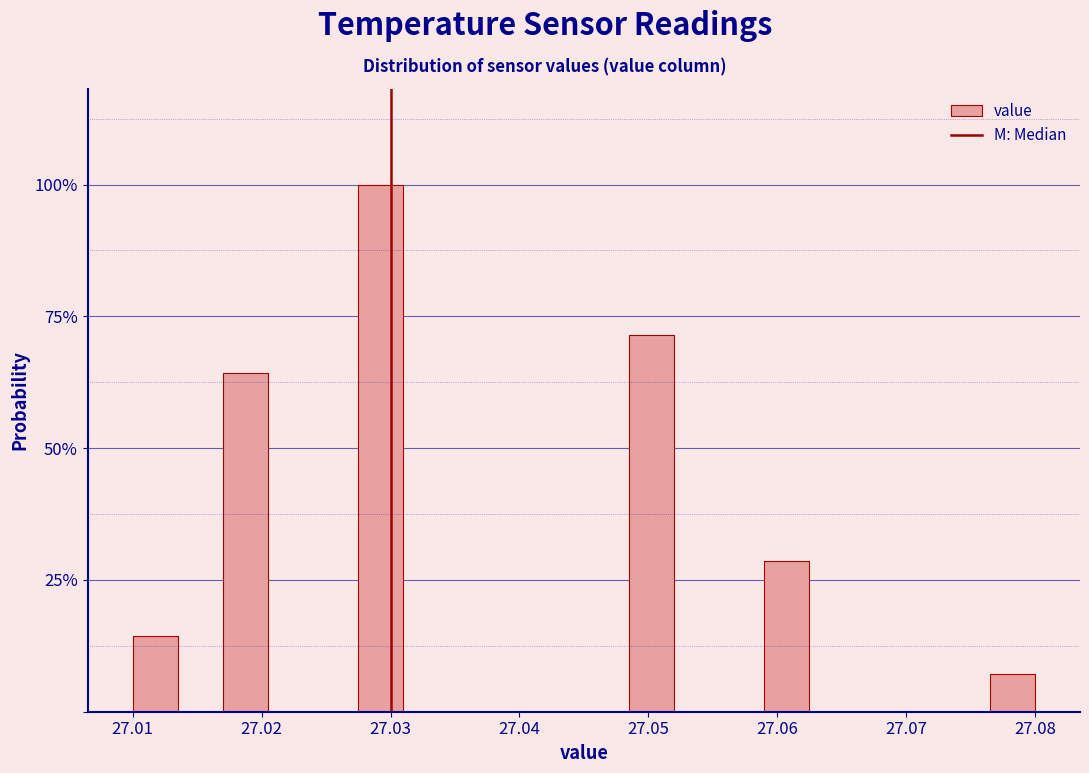

Read against the x-axis, roughly where is the centre of the tallest bar?

27.029